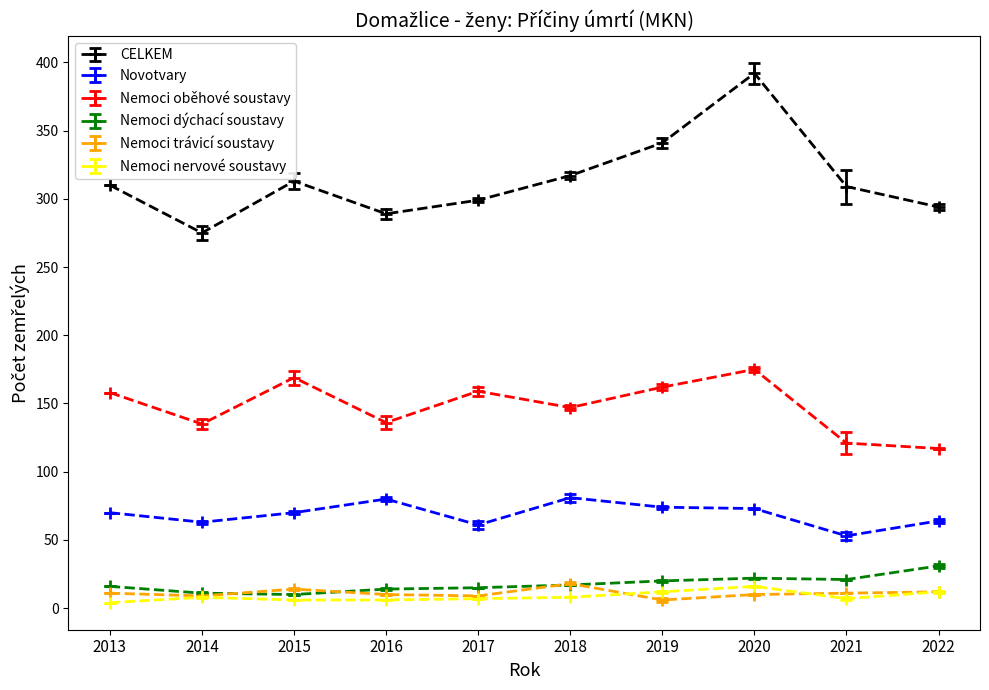

How many interior local peaks does the Nemoci oběhové soustavy series have?

3